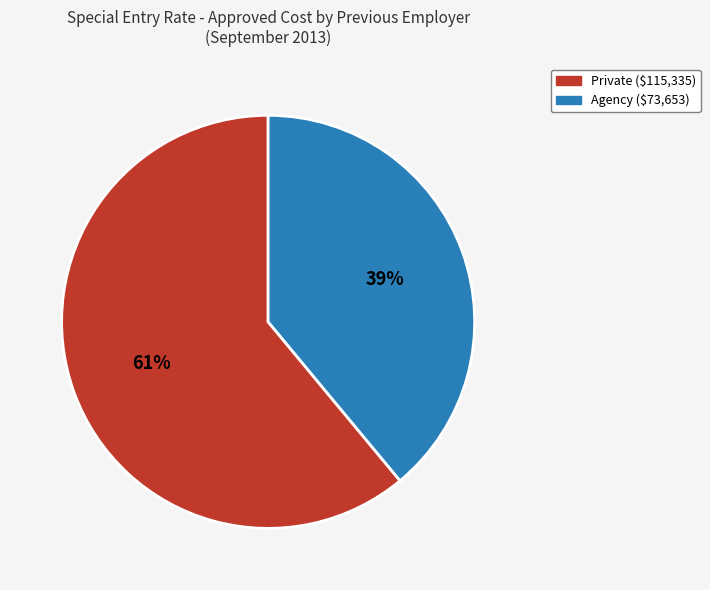

To the nearest percent, what is the difference between the largest and smallest slice percentages?

22%